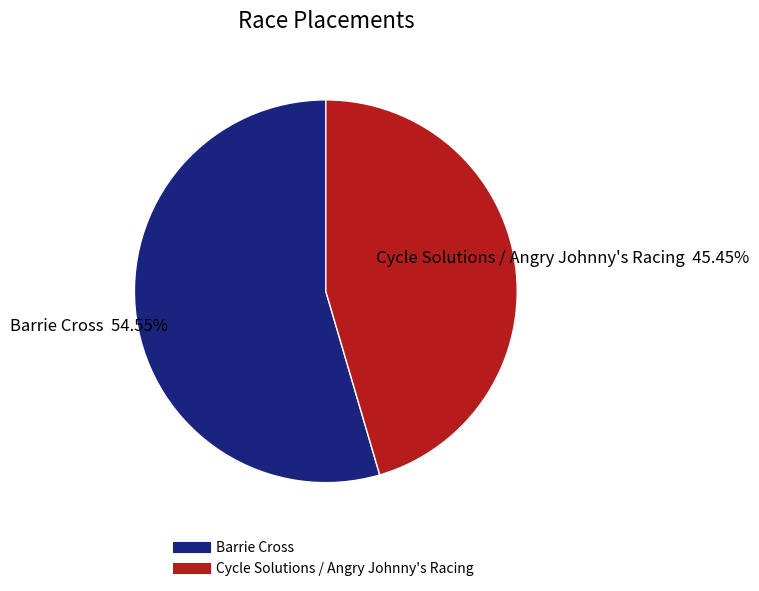

Is Cycle Solutions / Angry Johnny's Racing the majority of the pie?

No